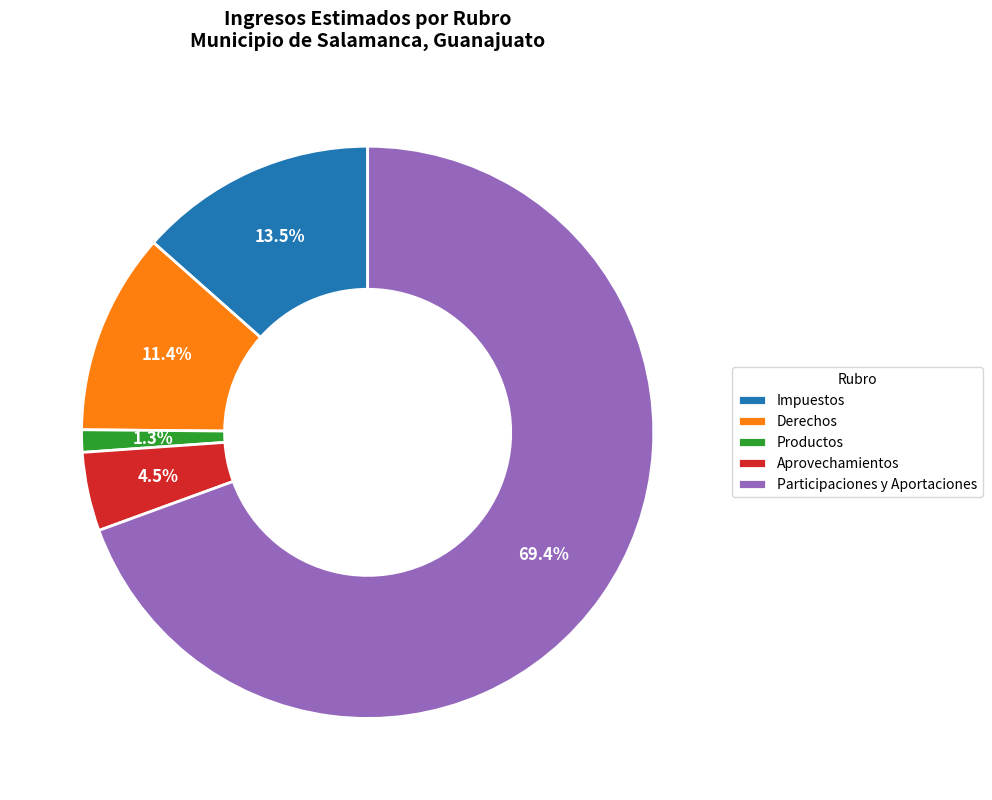

To the nearest percent, what portion does Derechos represent?

11%